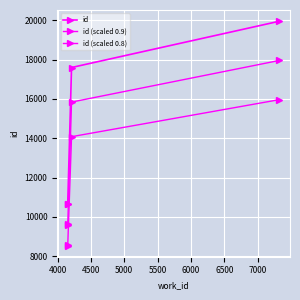

What is the maximum value shown in the chart?

19956.0